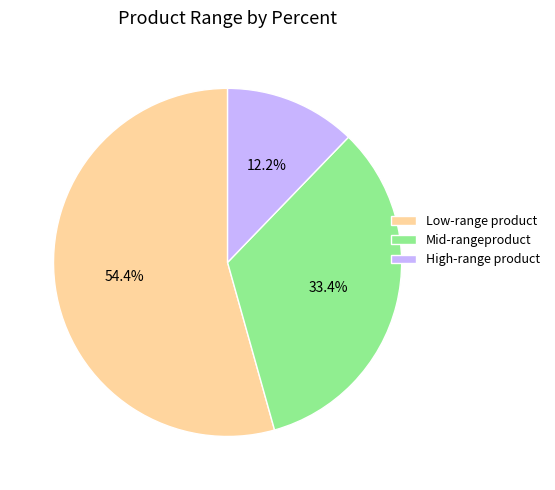

Which category has the smallest portion of the pie?

High-range product